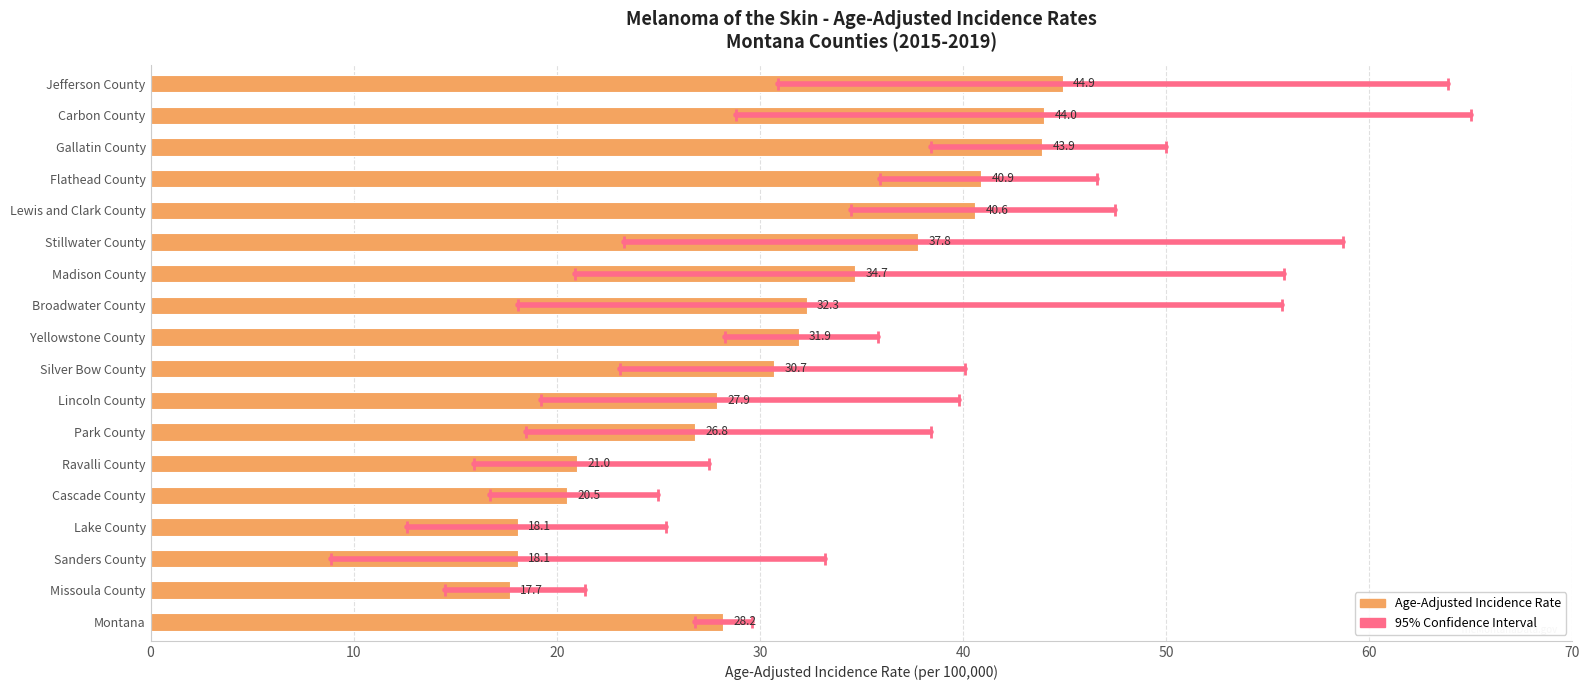

Which label corresponds to the largest value in the chart?

Jefferson County